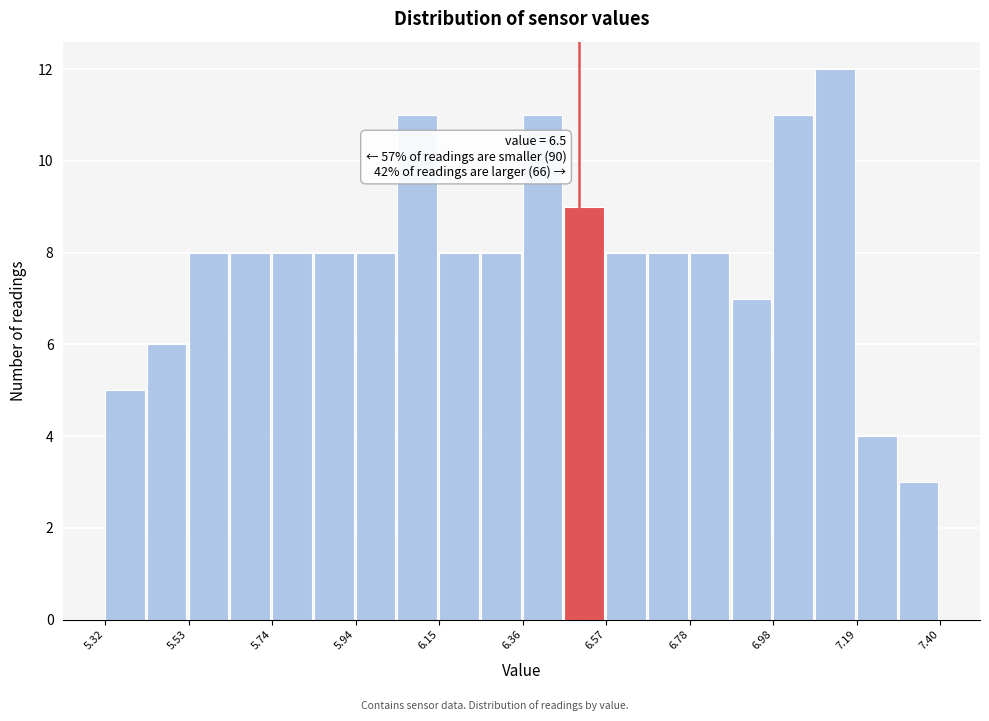

Read against the x-axis, roughly where is the centre of the tallest bar?

7.15